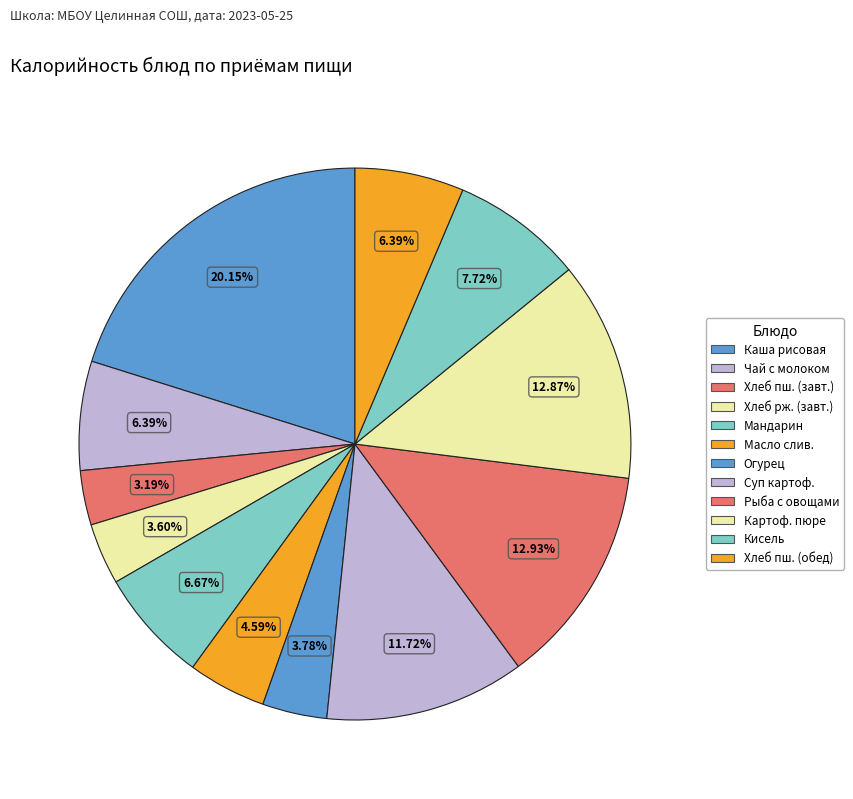

What percentage is the Рыба с овощами slice, to the nearest percent?

13%